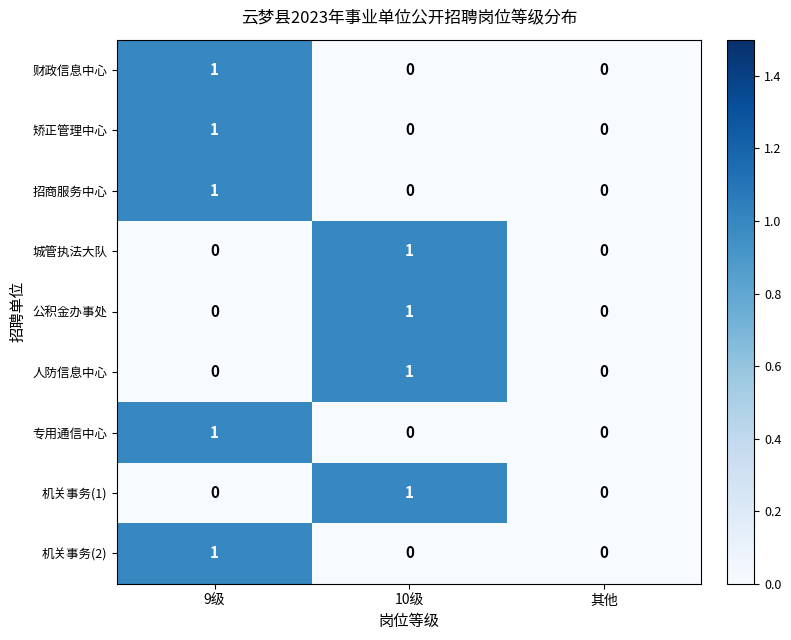

Count the 财政信息中心 values in the range 0 to 1.

3